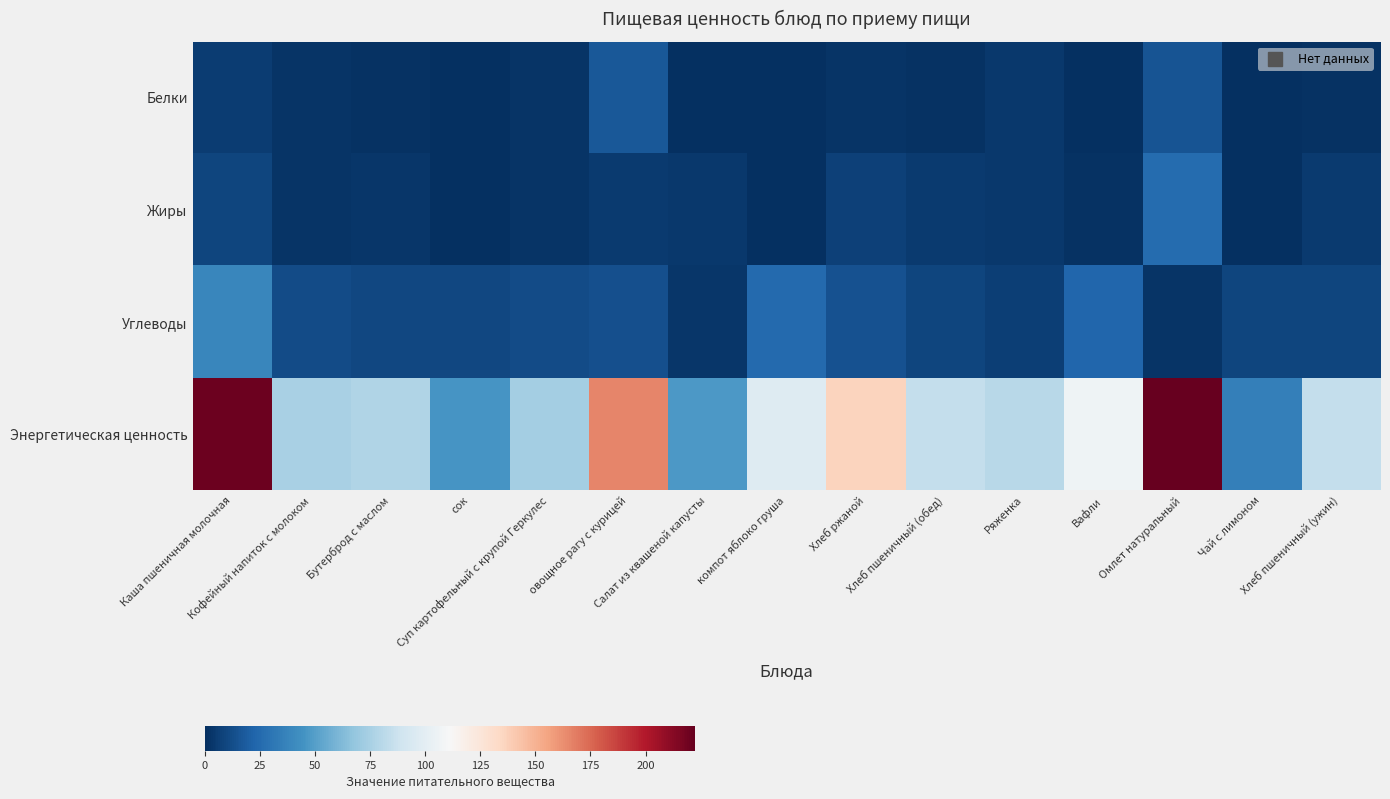

What is the difference between the highest and lowest values at овощное рагу с курицей?

161.0